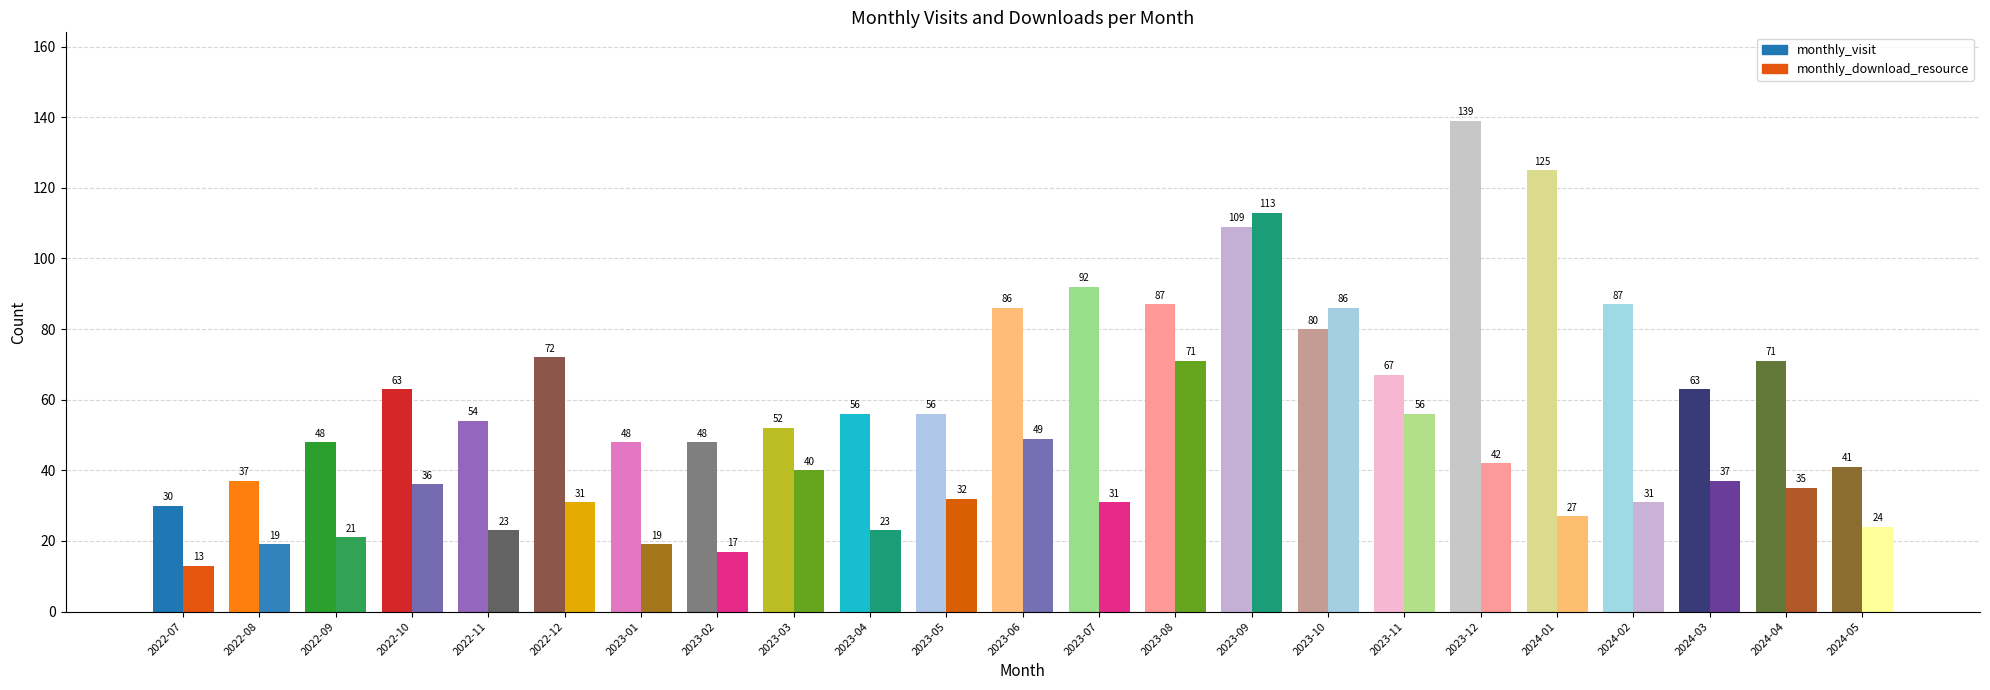

How many data points in monthly_visit are above 63?

11